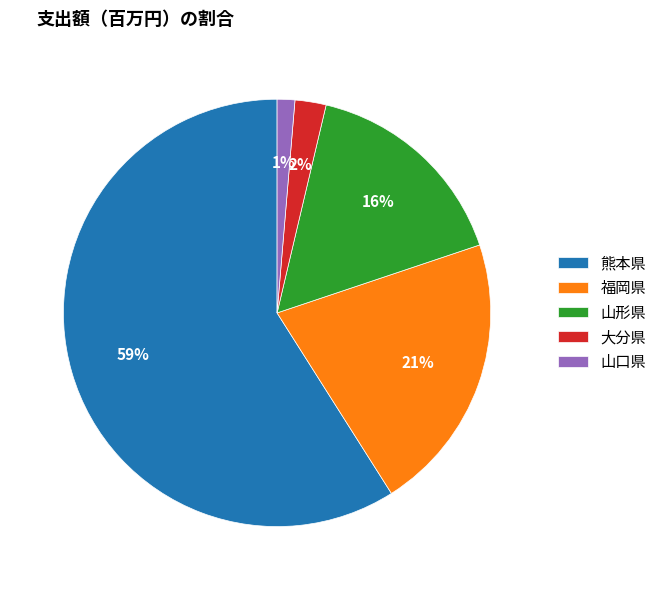

Count the number of slices in the pie.

5